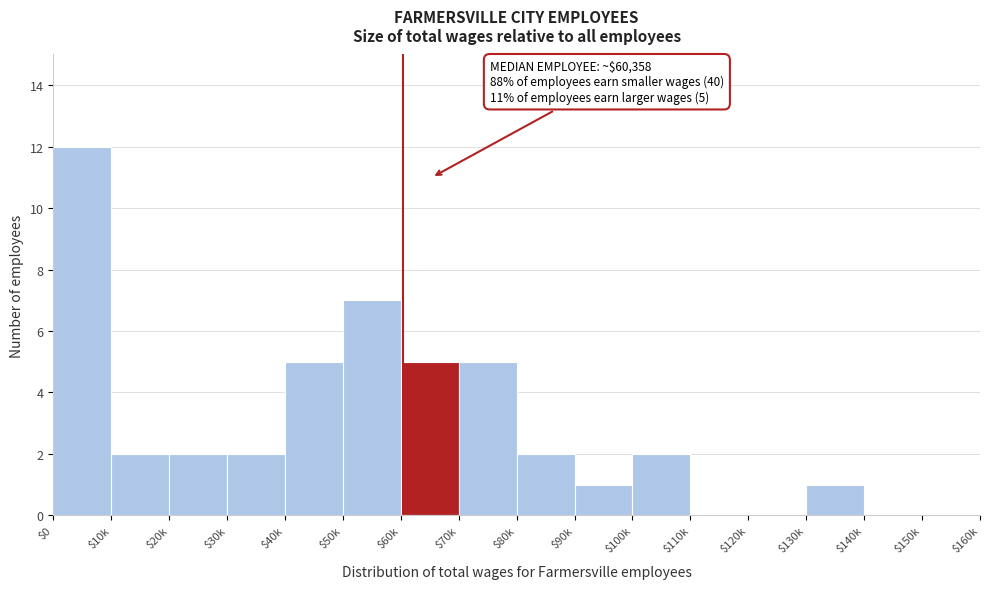

What is the greatest value displayed?

12